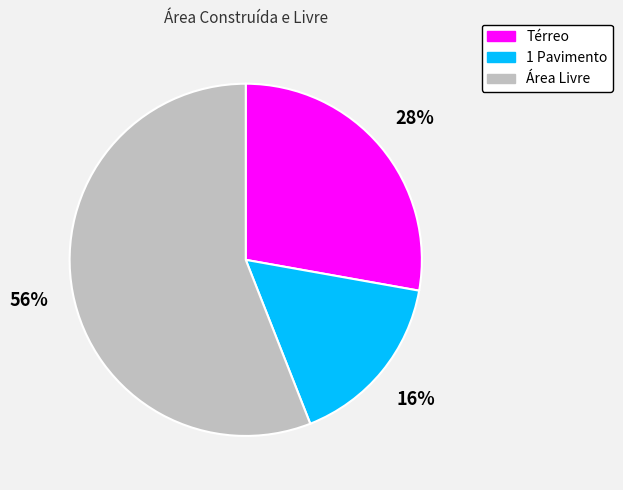

Do Área Livre and 1 Pavimento together represent more than half of the pie?

Yes